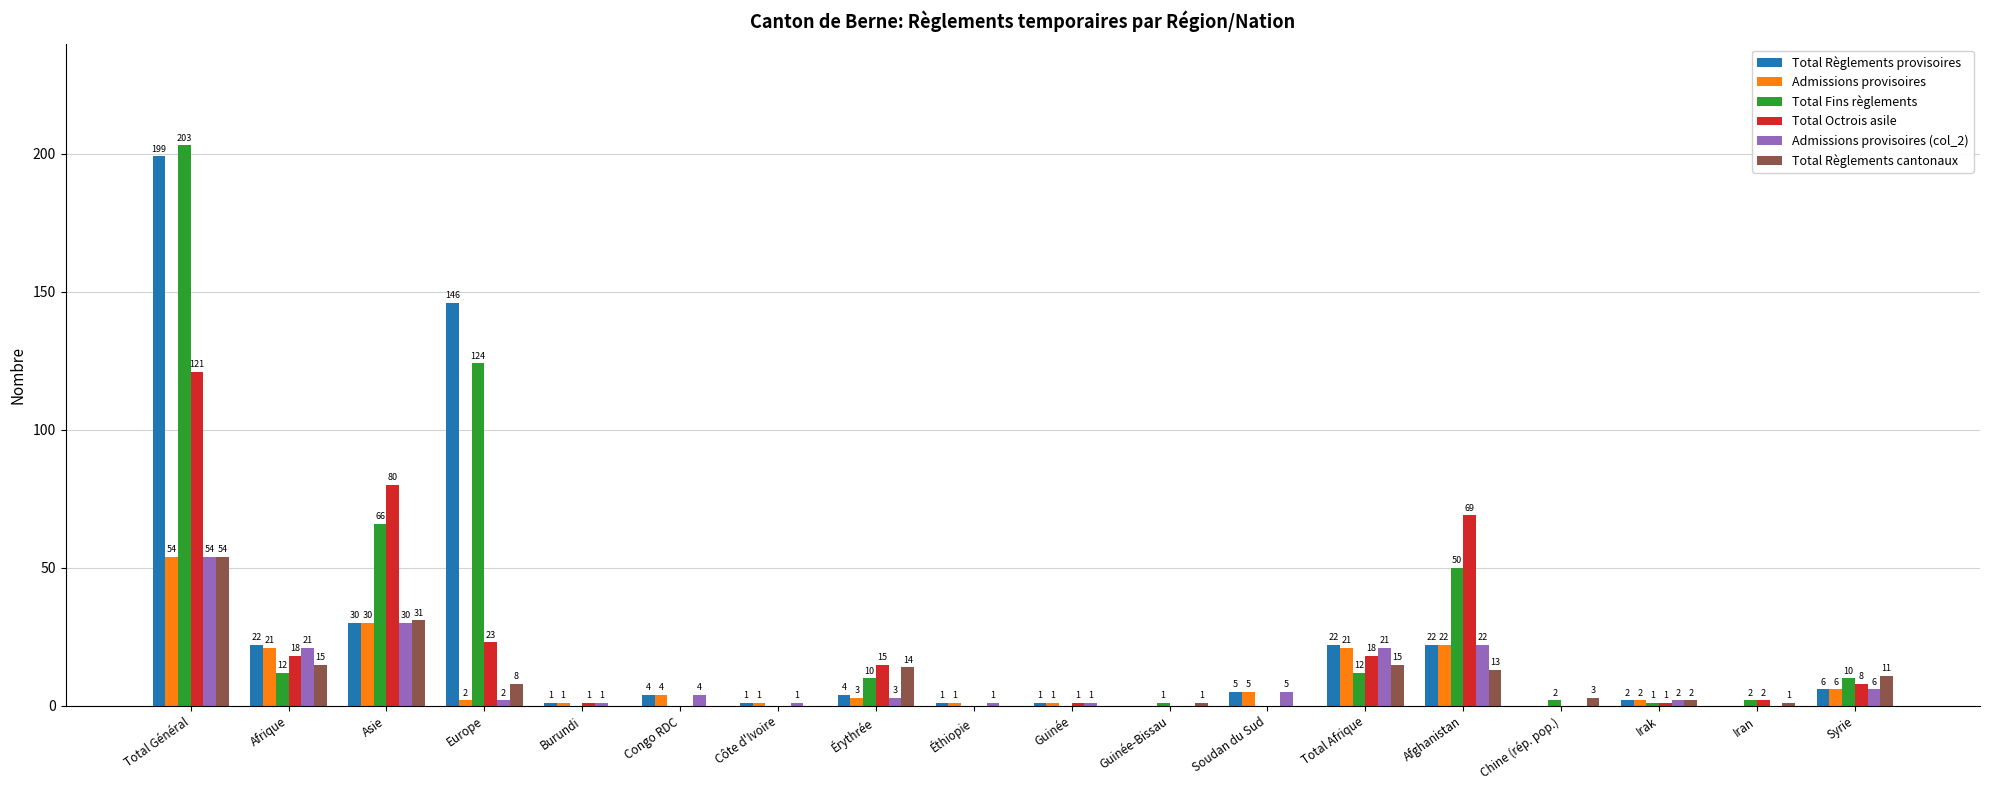

What is the total value across all series at Côte d'Ivoire?

3